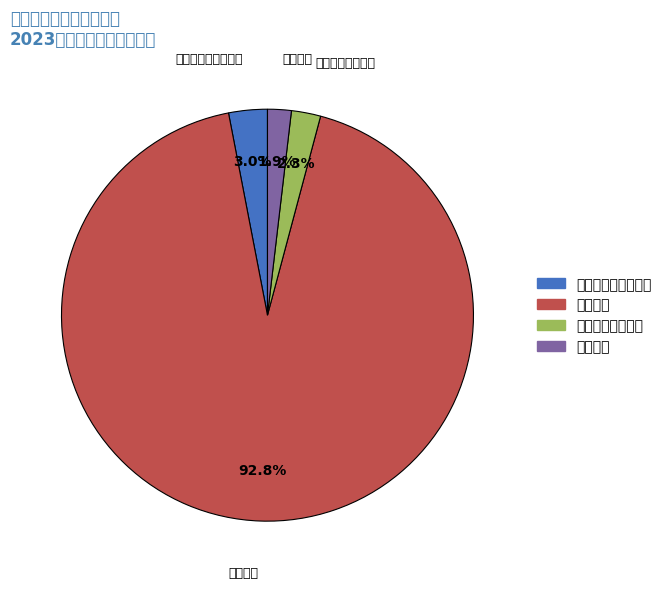

True or false: 公共卫生 accounts for 79% of the total.

False